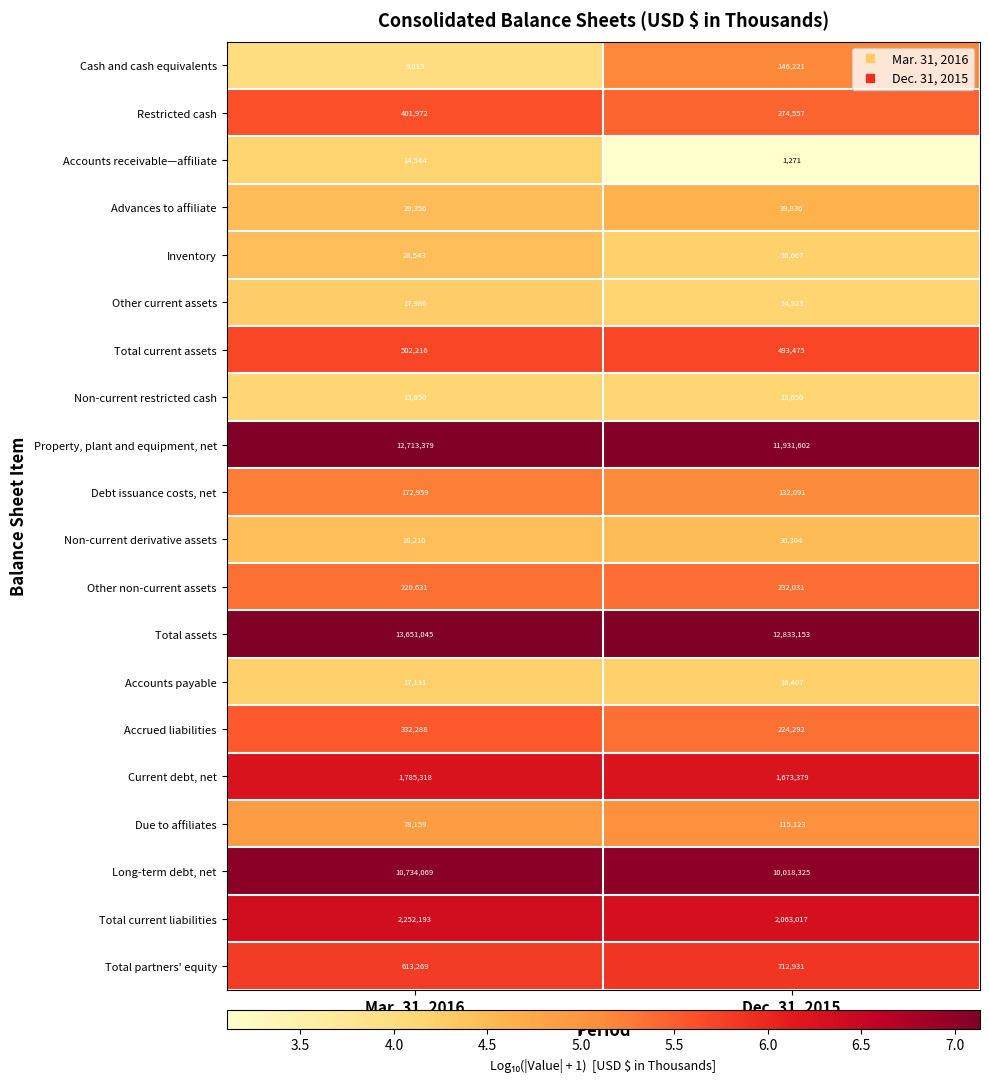

List the series in order of their peak value, lowest first.

Non-current restricted cash, Accounts receivable—affiliate, Accounts payable, Other current assets, Inventory, Non-current derivative assets, Advances to affiliate, Due to affiliates, Cash and cash equivalents, Debt issuance costs, net, Other non-current assets, Accrued liabilities, Restricted cash, Total current assets, Total partners' equity, Current debt, net, Total current liabilities, Long-term debt, net, Property, plant and equipment, net, Total assets